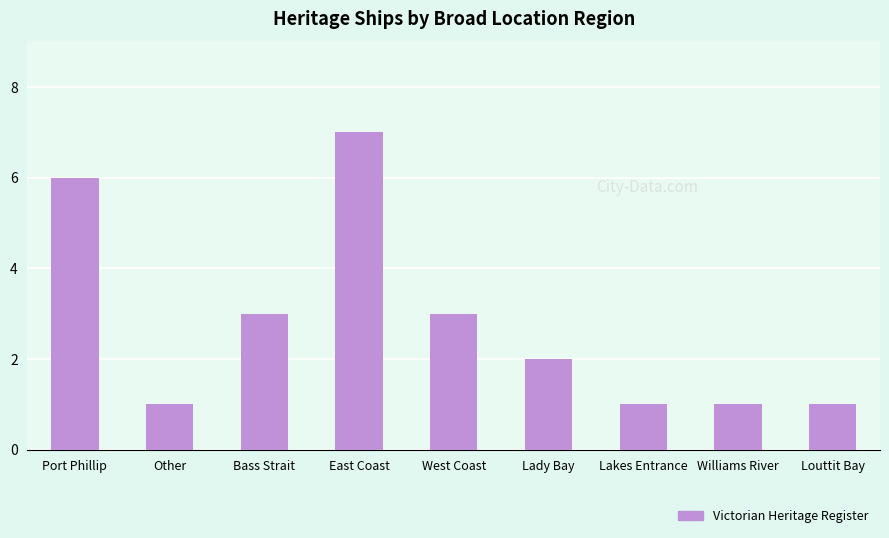

The chart shows a value of 8 at Port Phillip. True or false?

False